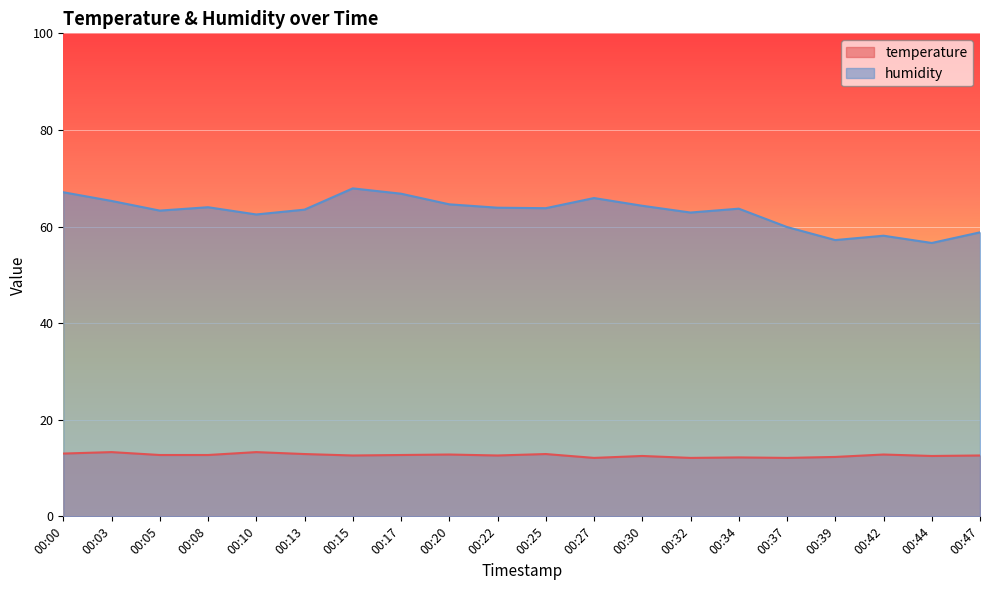

Which series has the largest total across all categories?

humidity